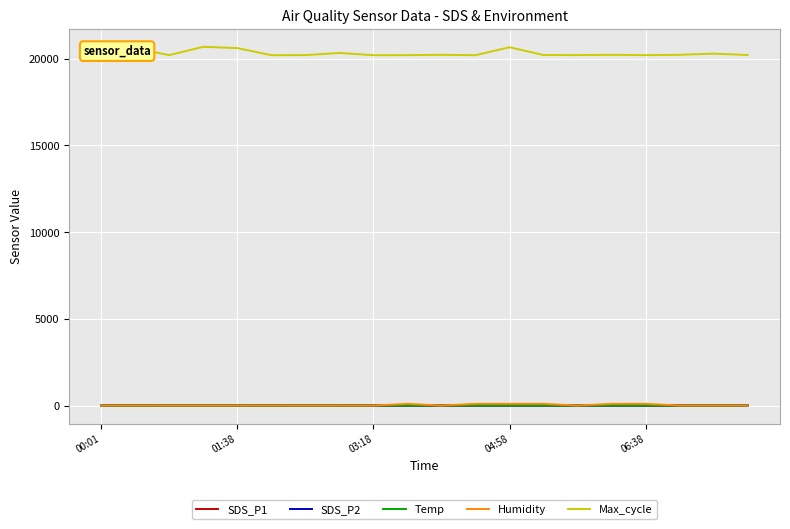

True or false: SDS_P2 and Humidity intersect in this chart.

True